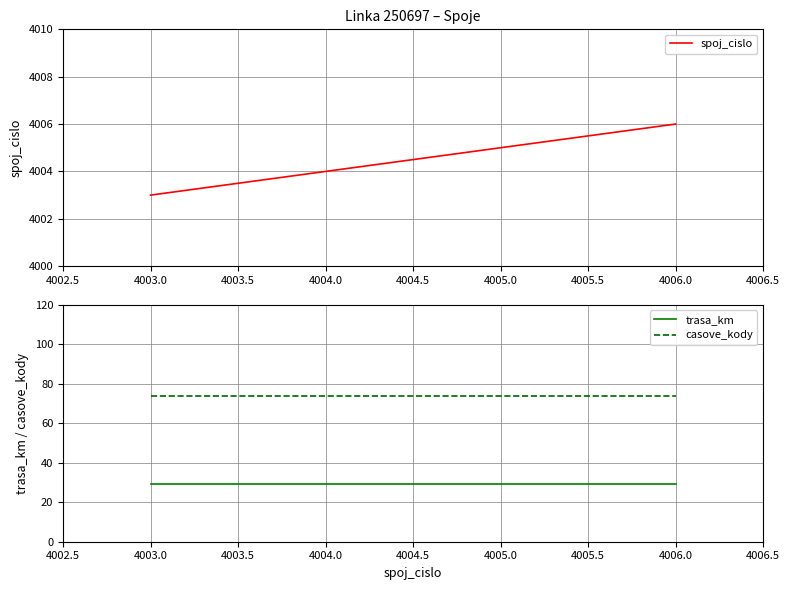

True or false: trasa_km and spoj_cislo cross at least once.

False